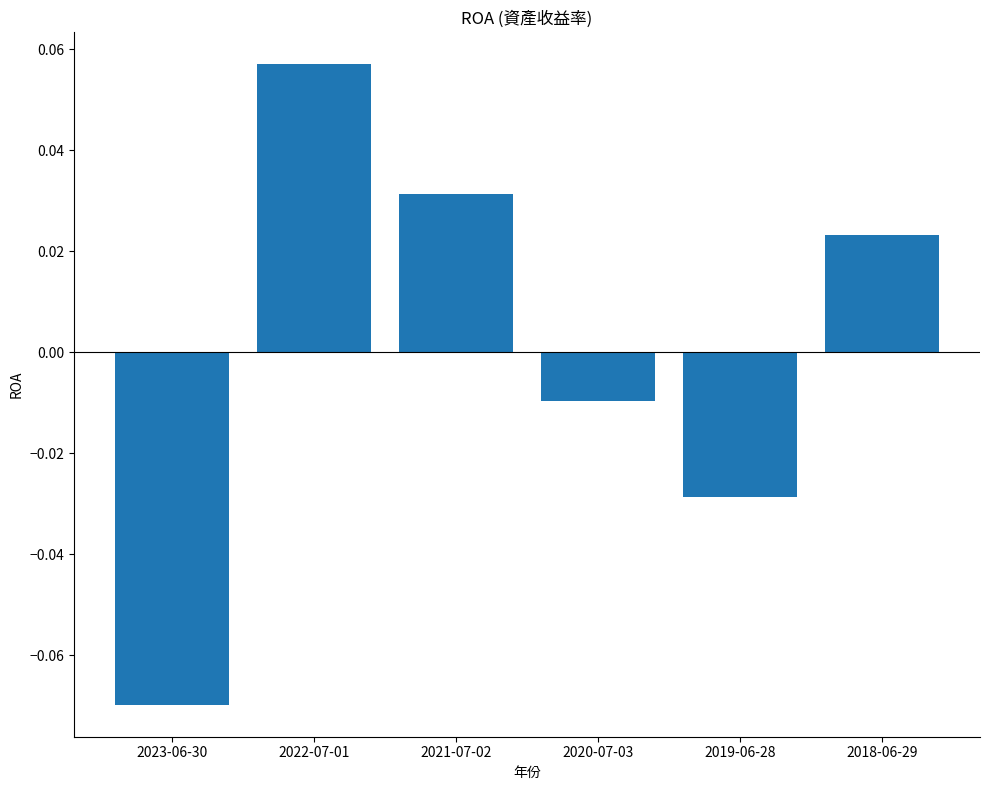

Rank the categories by value from lowest to highest.

2023-06-30, 2019-06-28, 2020-07-03, 2018-06-29, 2021-07-02, 2022-07-01